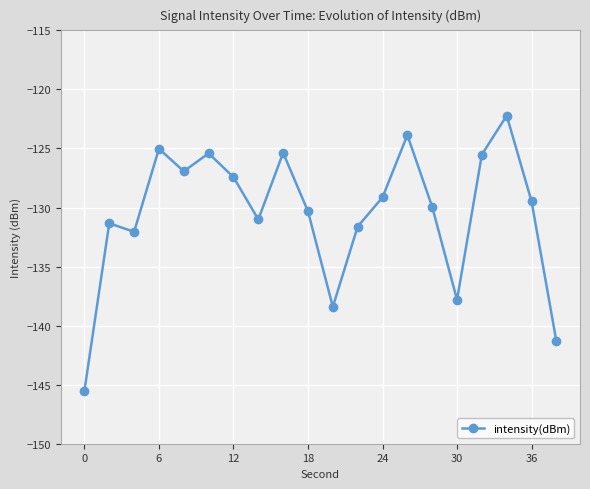

What is the minimum value shown in the chart?

-145.5